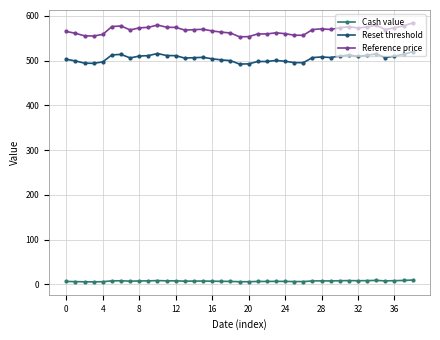

True or false: Reset threshold and Cash value intersect in this chart.

False